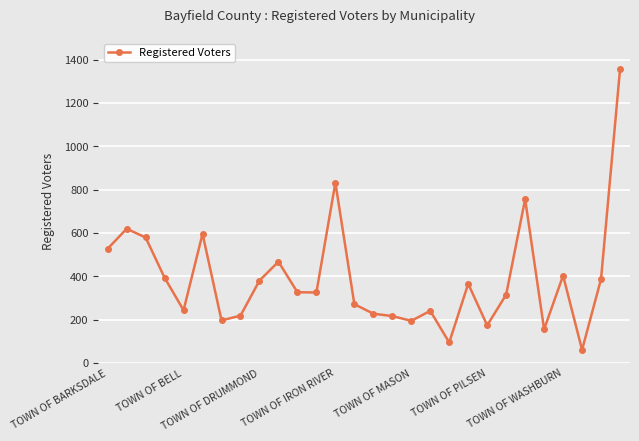

True or false: the data has more than 2 interior local peaks.

True